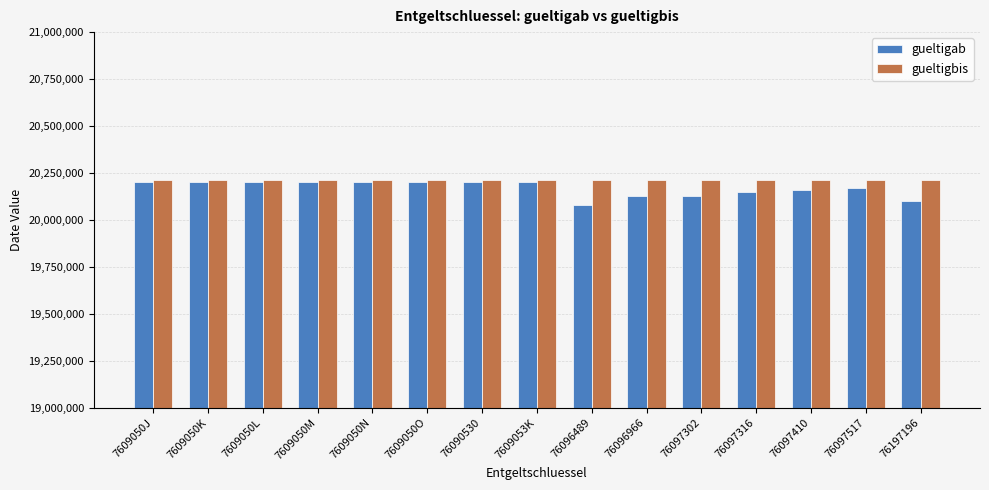

Which series has the largest range (max minus min)?

gueltigab